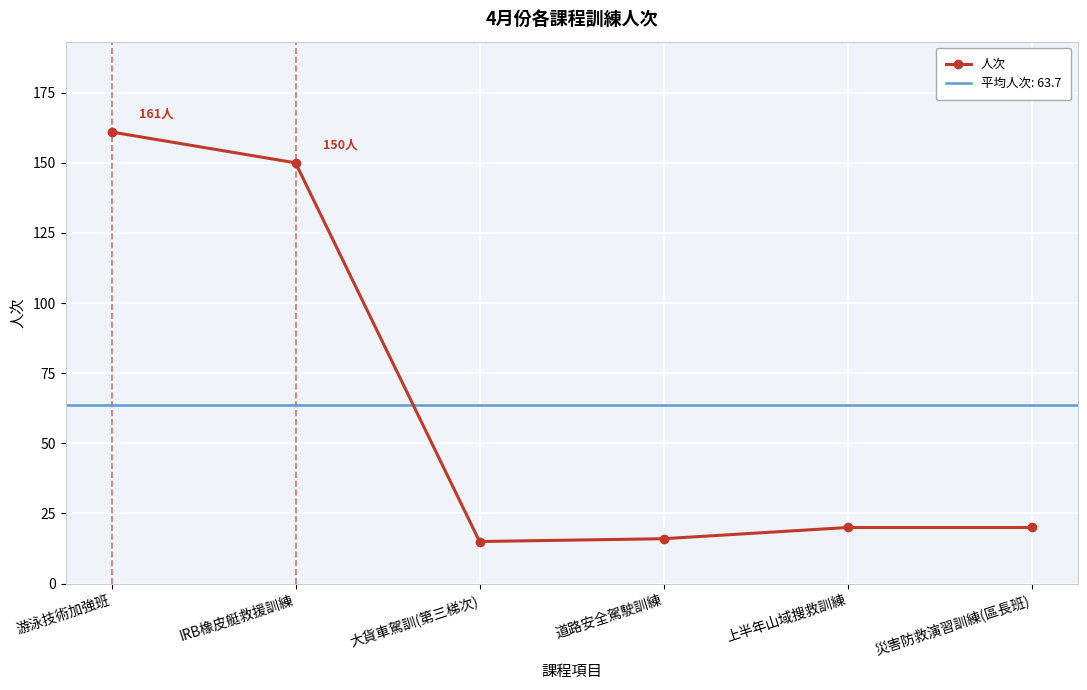

Between 道路安全駕駛訓練 and 上半年山域搜救訓練, which is larger?

上半年山域搜救訓練